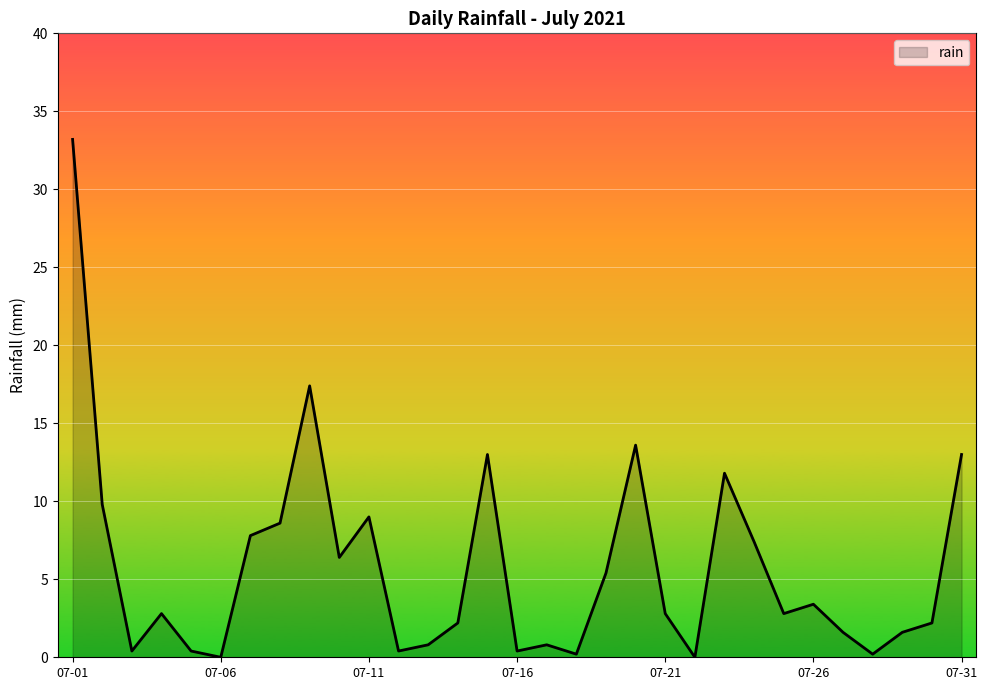

What is the difference between the maximum and minimum values?

33.2